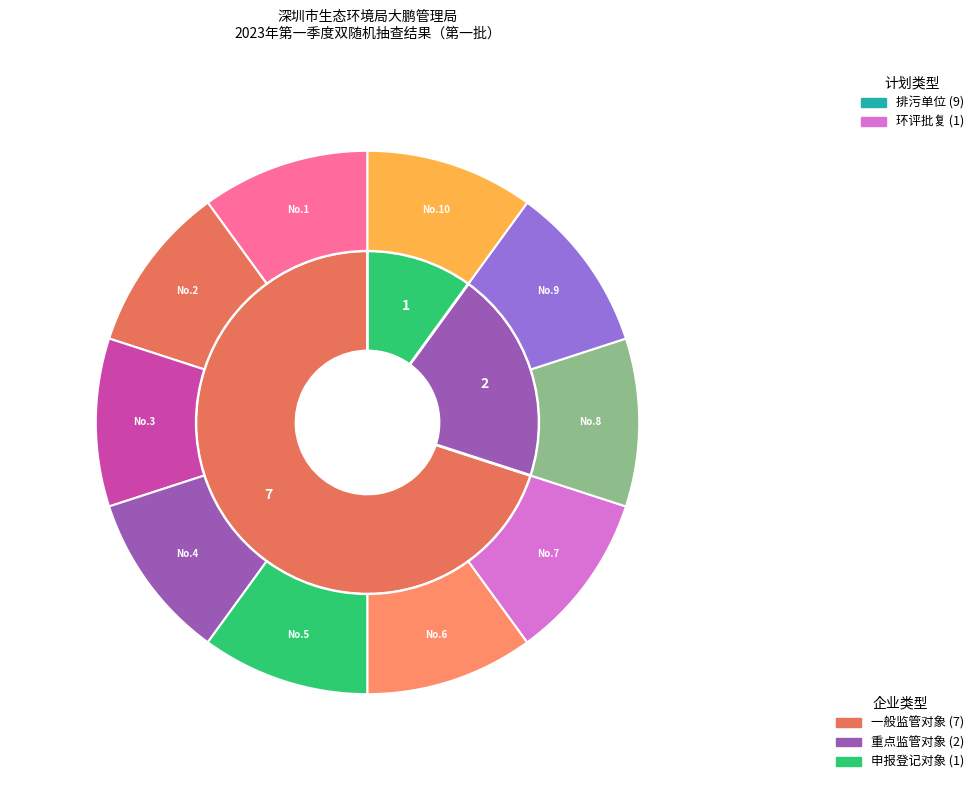

What percentage do 一般监管对象 and 重点监管对象 together represent?

90.0%